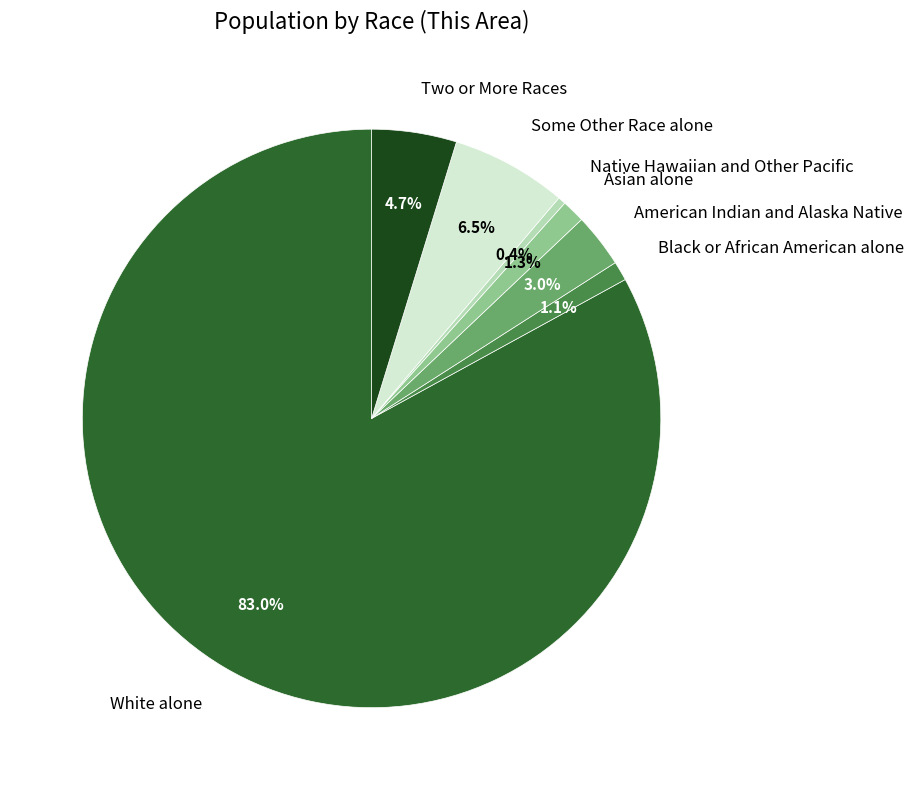

To the nearest percent, what percentage of the pie is Black or African American alone?

1%